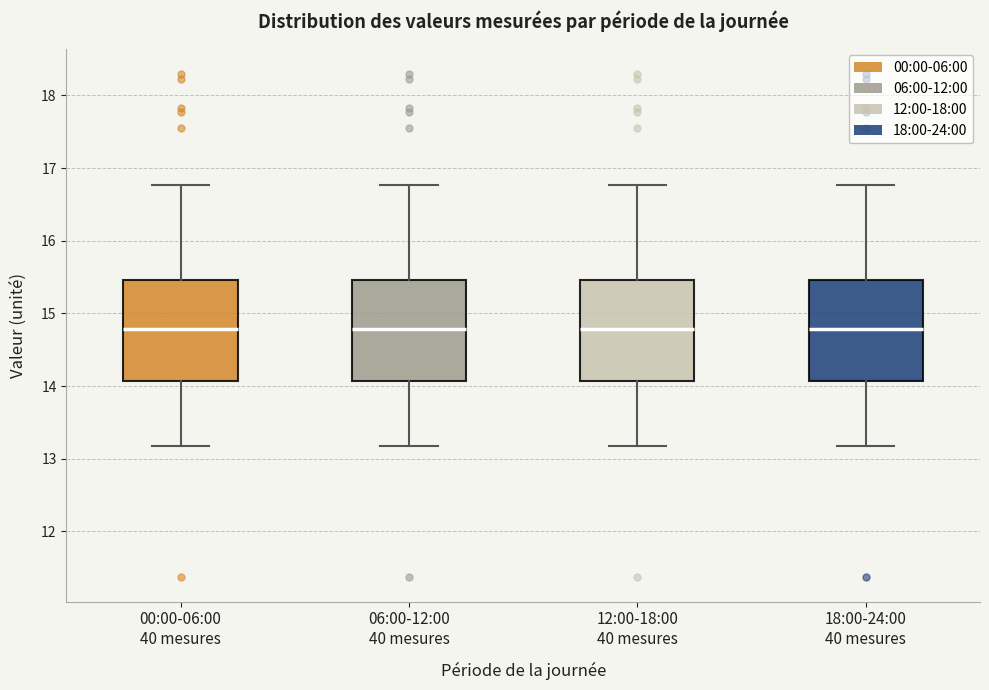

Reading left to right, transcribe this box plot: for each box, give where its median line is, the range the box spans, and where its two whiskers end, as read against the y-axis. The values are not printed on the chart, so give them approximately, as read against the axis.

00:00-06:00 40 mesures: median 14.8, box 14.1 to 15.5, whiskers 13.2 to 16.8
06:00-12:00 40 mesures: median 14.8, box 14.1 to 15.5, whiskers 13.2 to 16.8
12:00-18:00 40 mesures: median 14.8, box 14.1 to 15.5, whiskers 13.2 to 16.8
18:00-24:00 40 mesures: median 14.8, box 14.1 to 15.5, whiskers 13.2 to 16.8